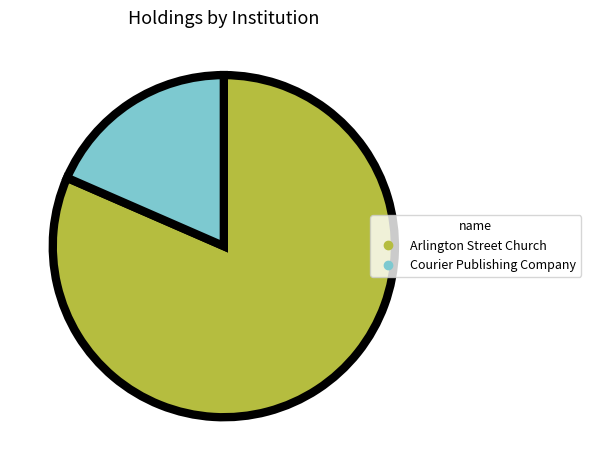

True or false: Courier Publishing Company accounts for 13% of the total.

False